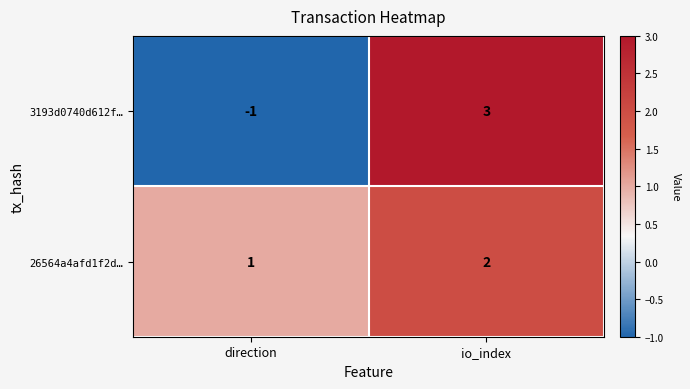

True or false: 3193d0740d612f… has a value of -1 at direction.

True